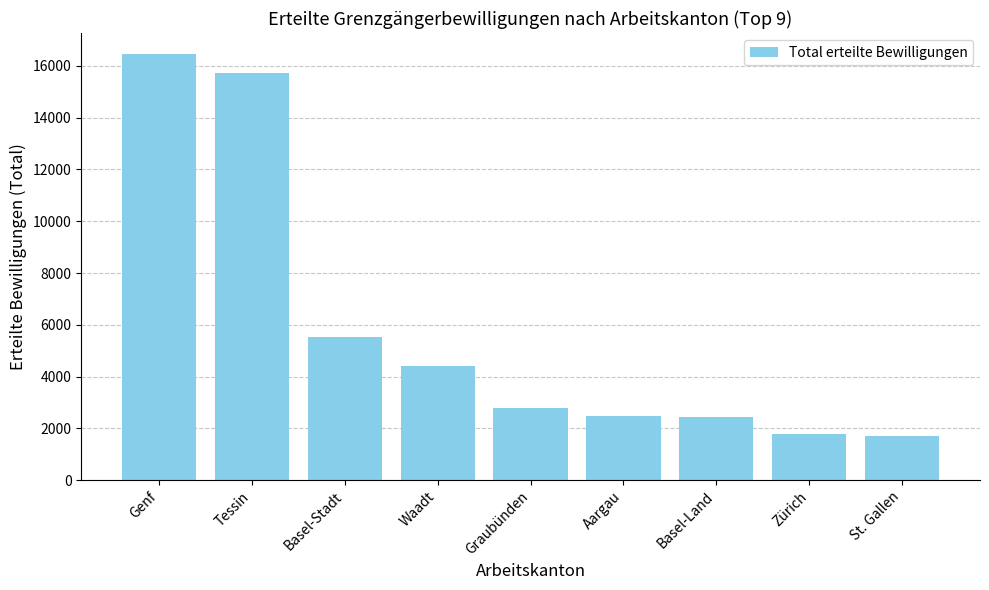

What value does the data have at Zürich?

1770